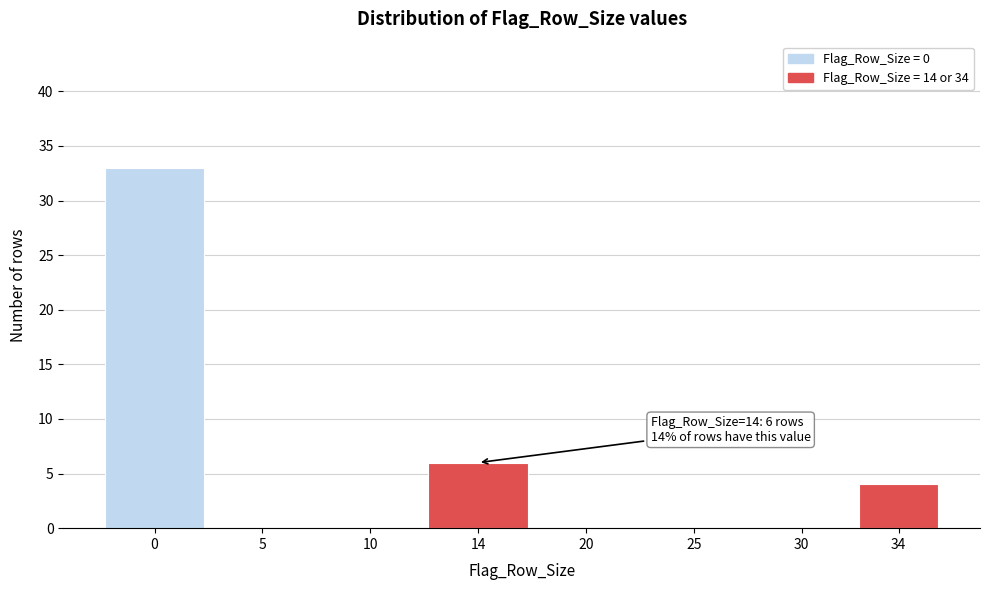

Reading left to right, extract all data points from this chart.

0=33	5=0	10=0	14=6	20=0	25=0	30=0	34=4